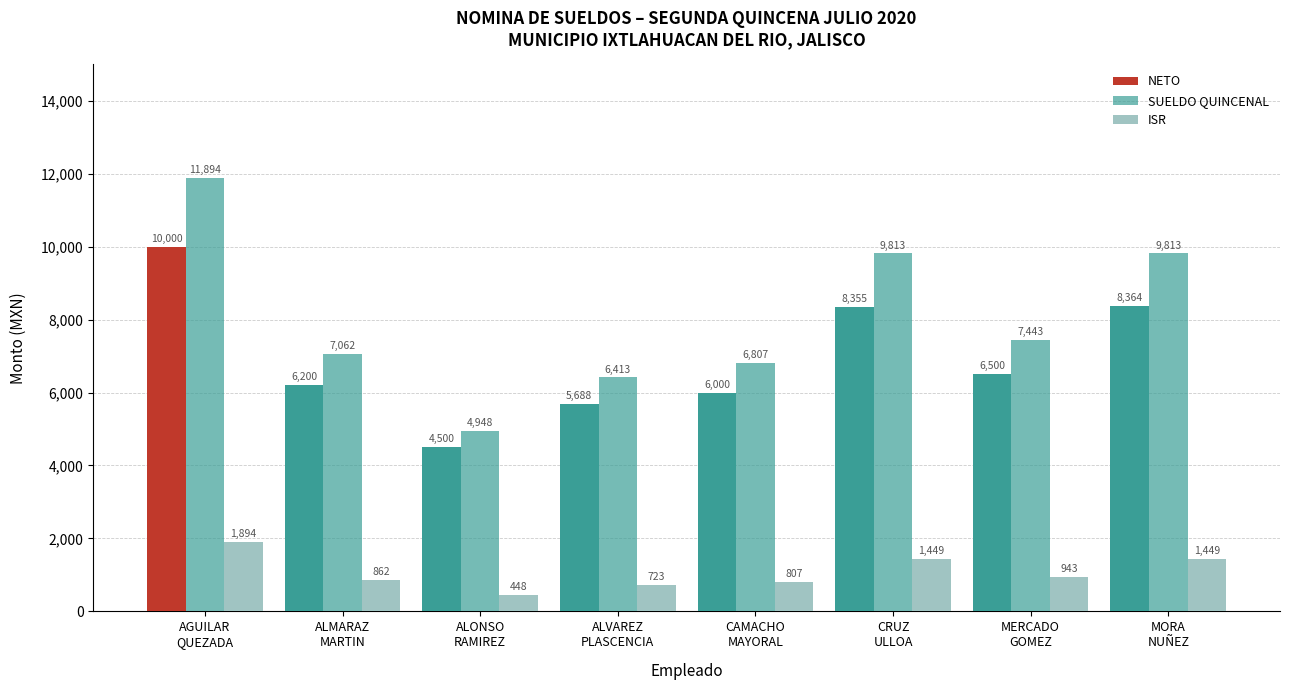

Does the chart contain any negative values?

No